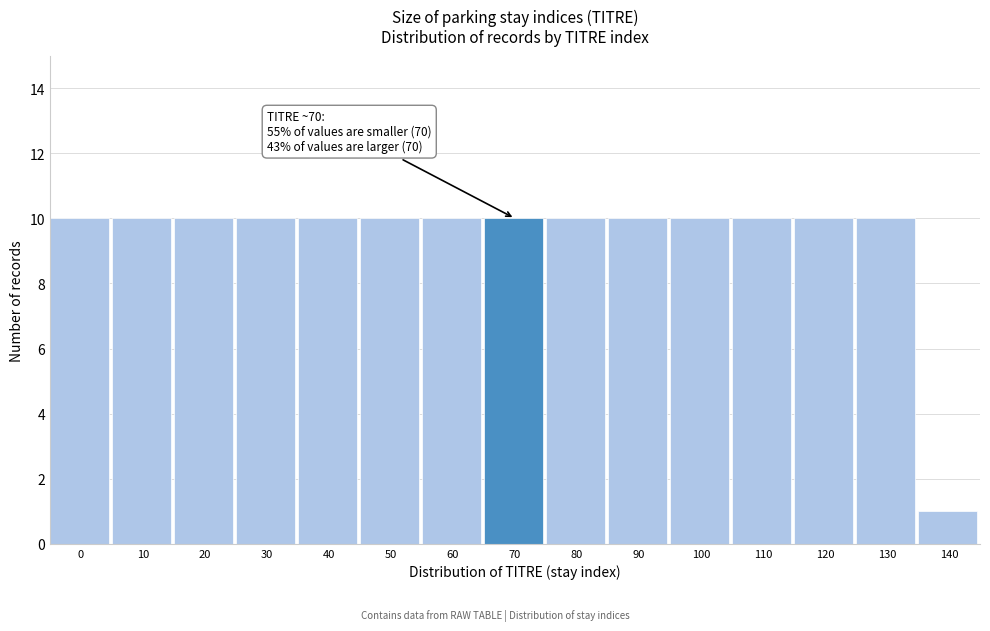

Reading right to left, list all the values displayed in this chart.

1	10	10	10	10	10	10	10	10	10	10	10	10	10	10